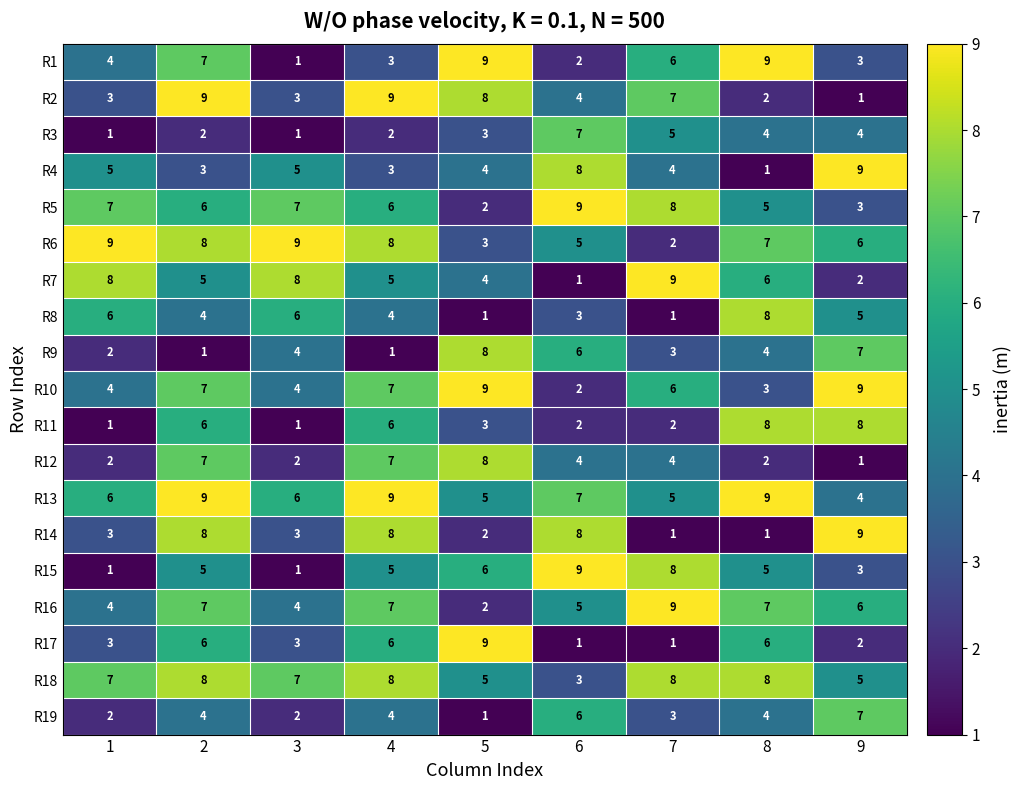

What is the maximum value shown in the chart?

9